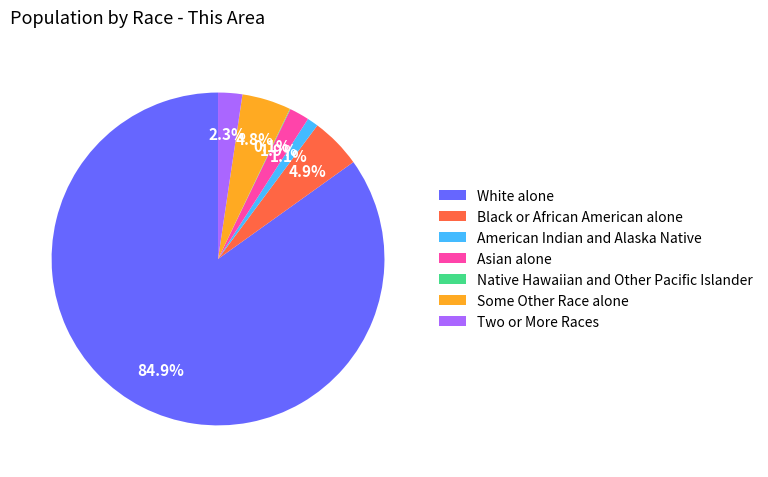

To the nearest percent, what is the difference between the Two or More Races and White alone slice percentages?

83%